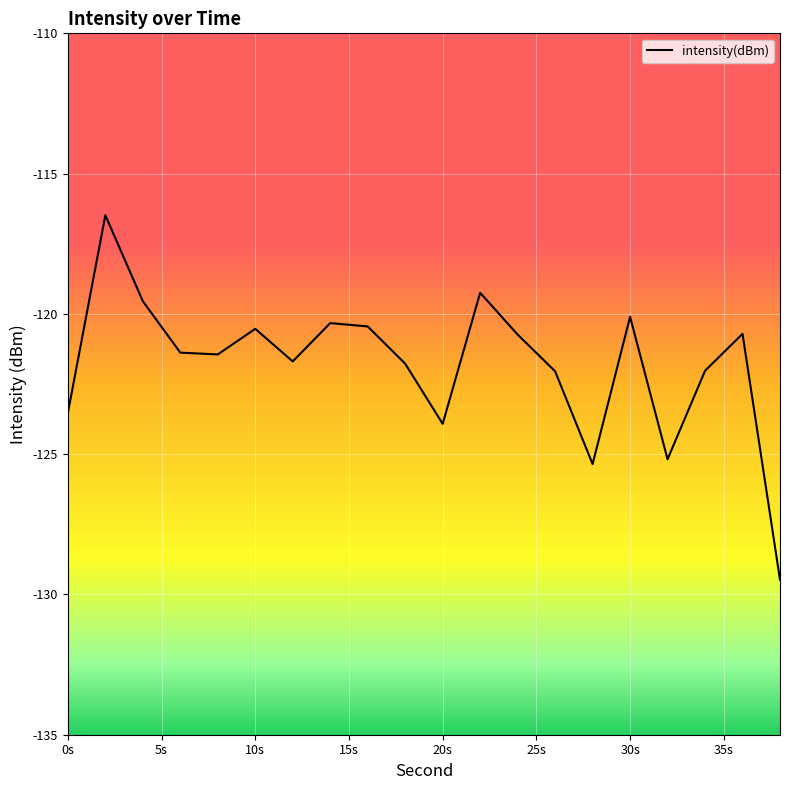

What is the smallest value displayed?

-129.5